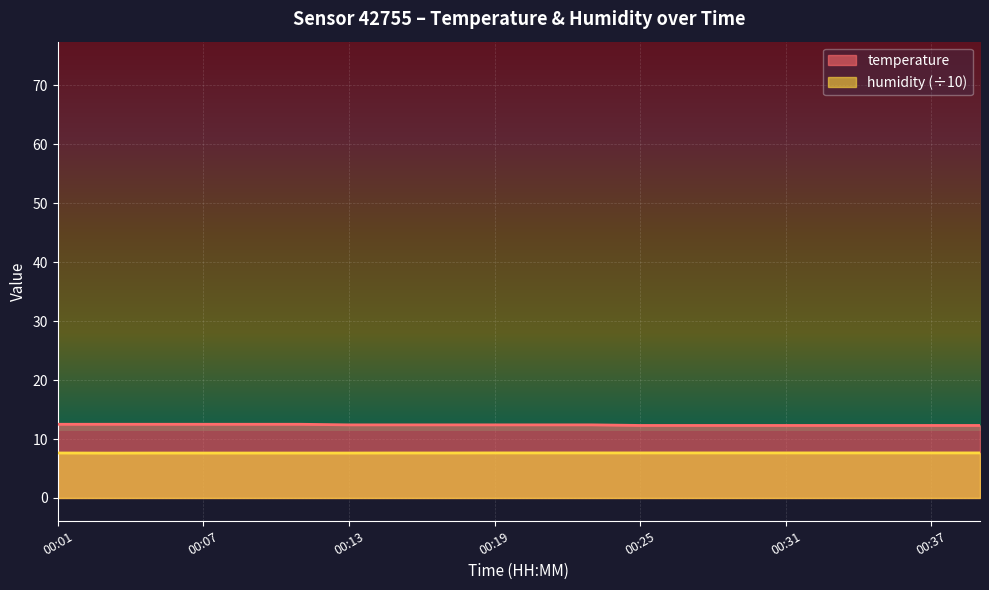

What is the value of the temperature point at the 9th from the left?

12.4